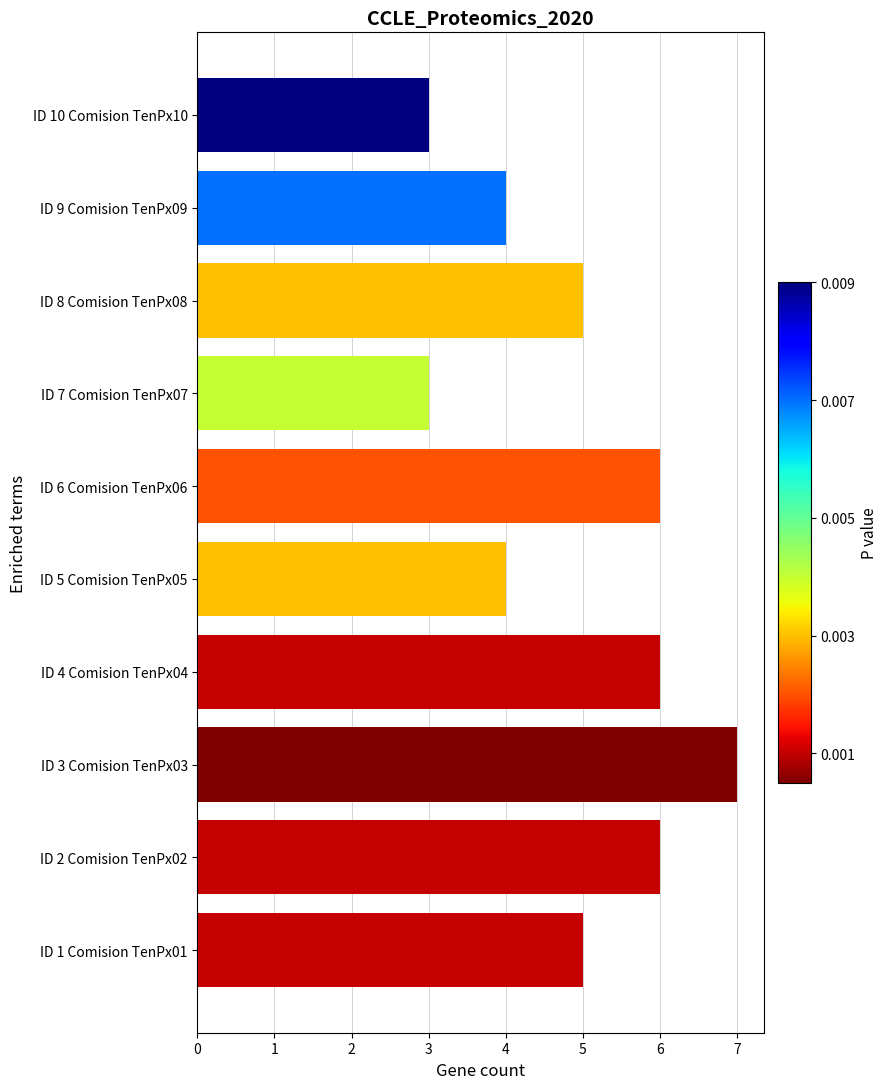

What is the average value?

5